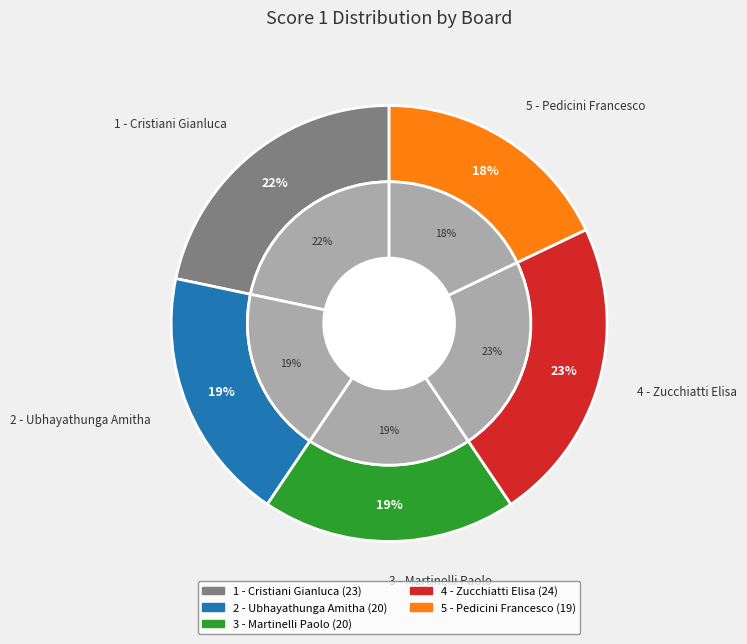

What is the largest slice in the pie chart?

4 - Zucchiatti Elisa